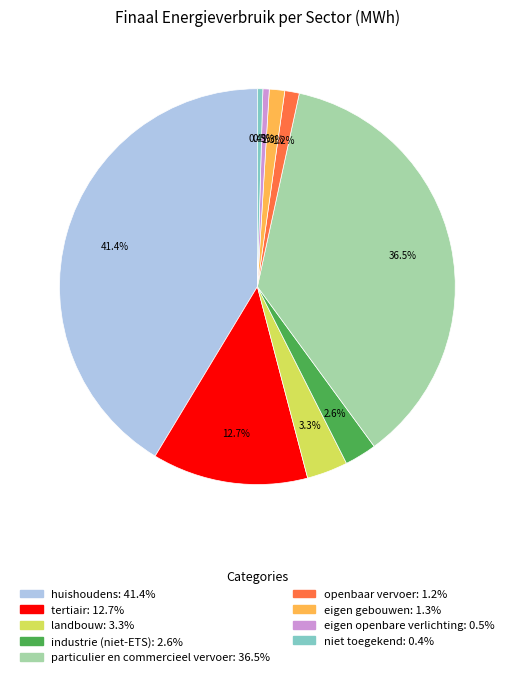

Between industrie (niet-ETS) and huishoudens, which is larger?

huishoudens